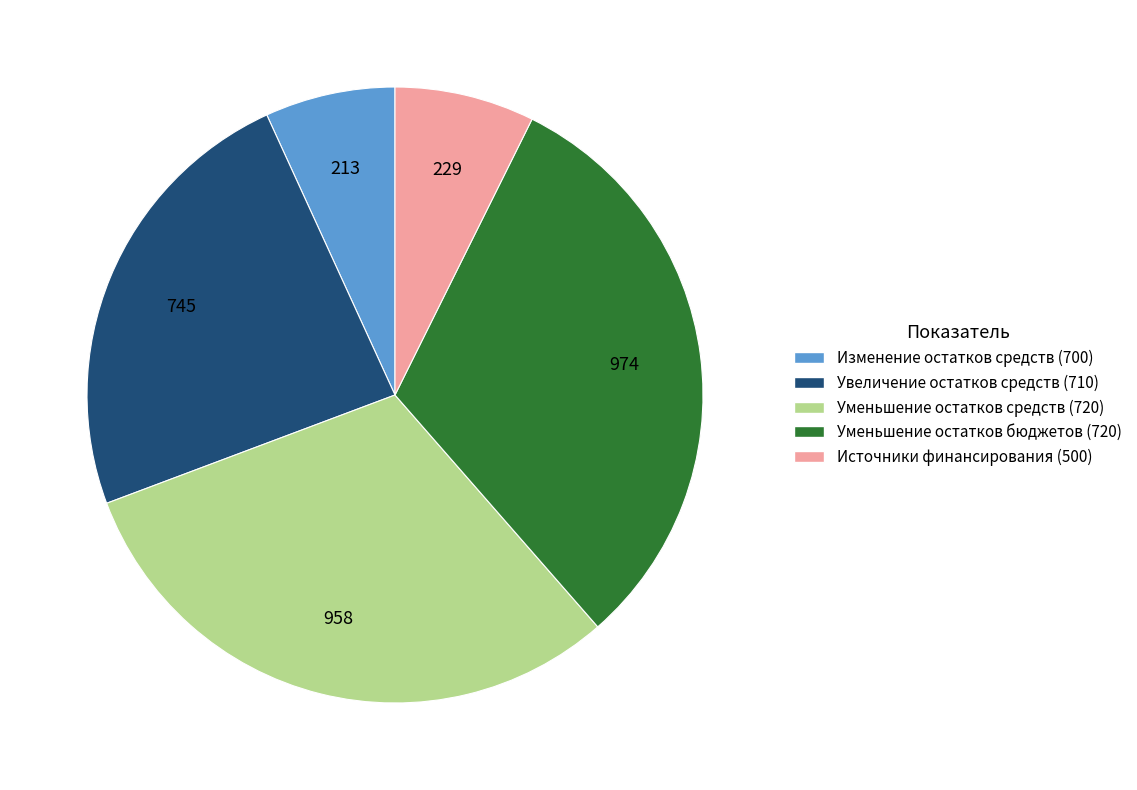

Does any single category account for the majority?

No